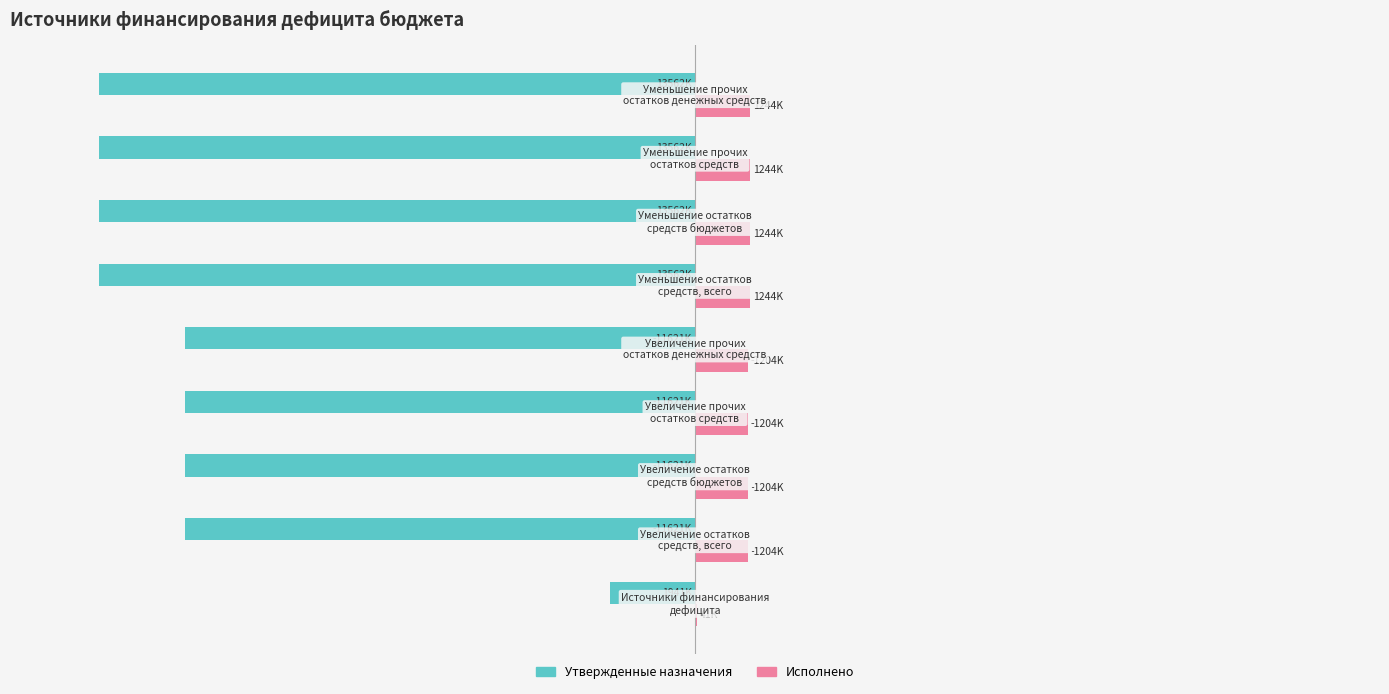

What are all the series names shown in the legend?

Утвержденные назначения, Исполнено